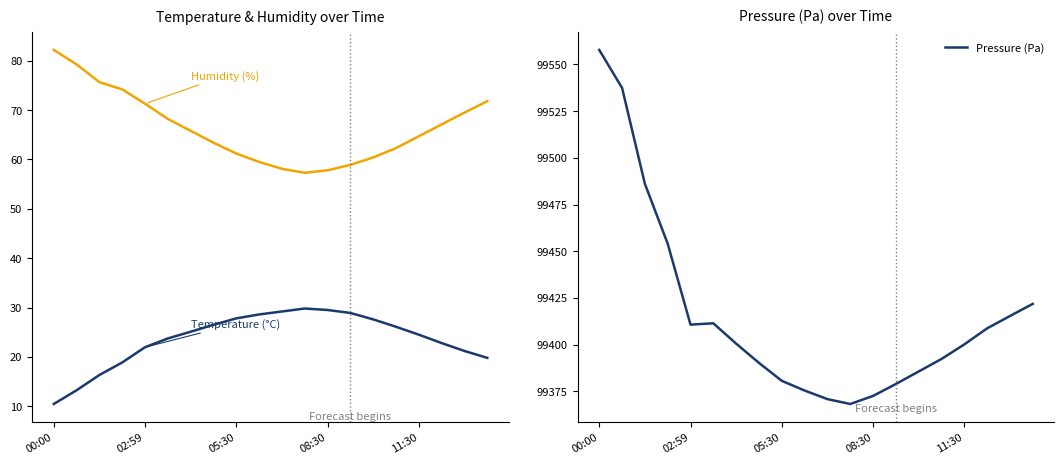

List the series in order of their peak value, lowest first.

Temperature (°C), Humidity (%), Pressure (Pa)